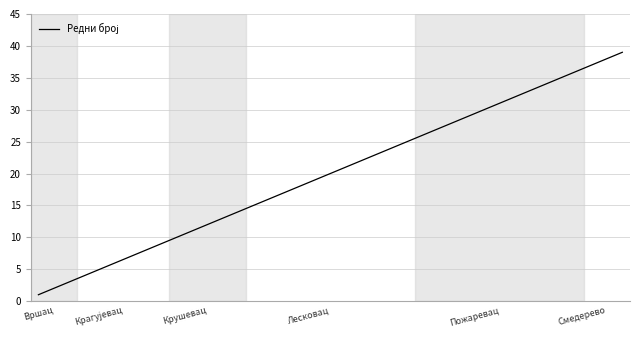

What is the greatest value displayed?

39